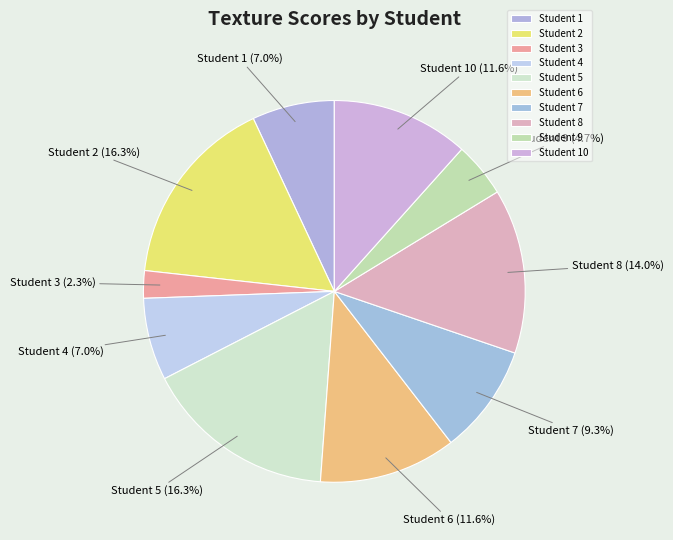

To the nearest percent, what is the difference between the Student 5 and Student 1 slice percentages?

9%